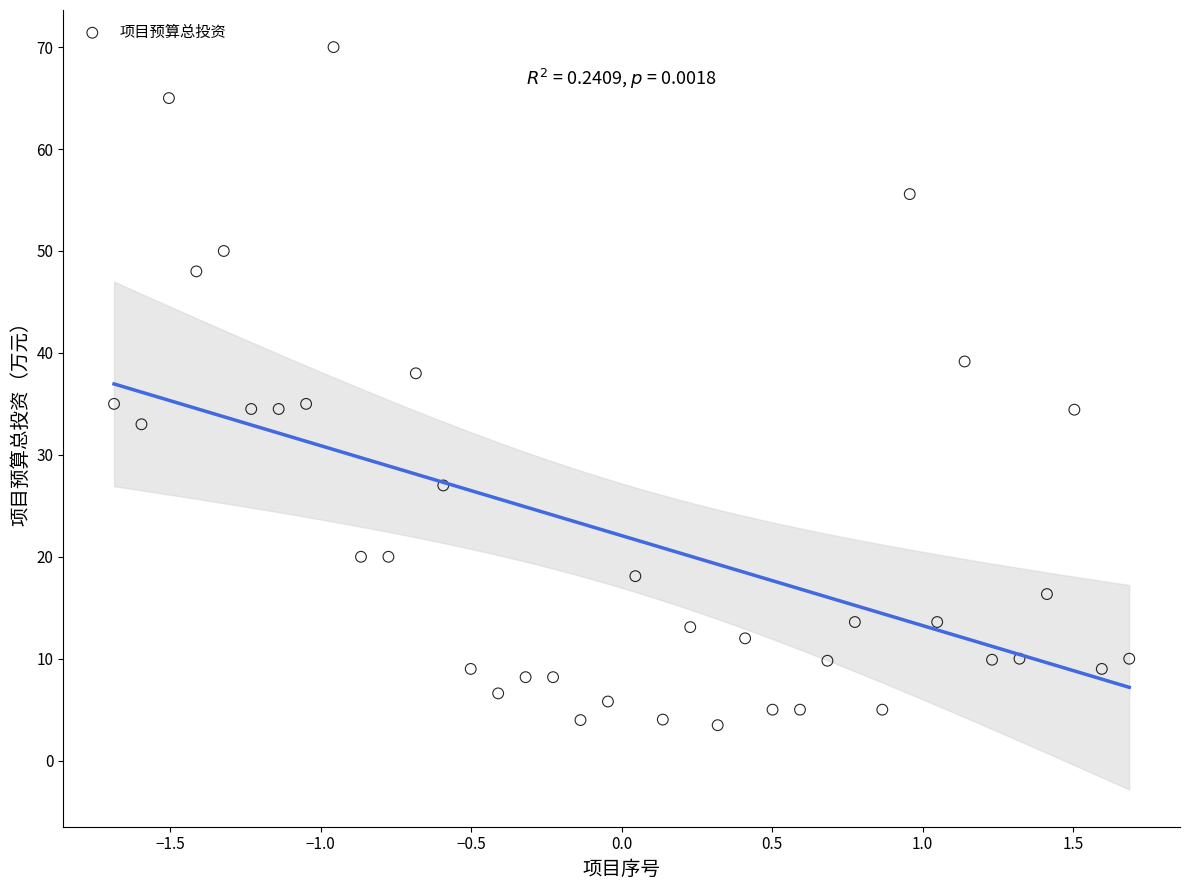

What is the range of Y values (max minus min)?

66.5